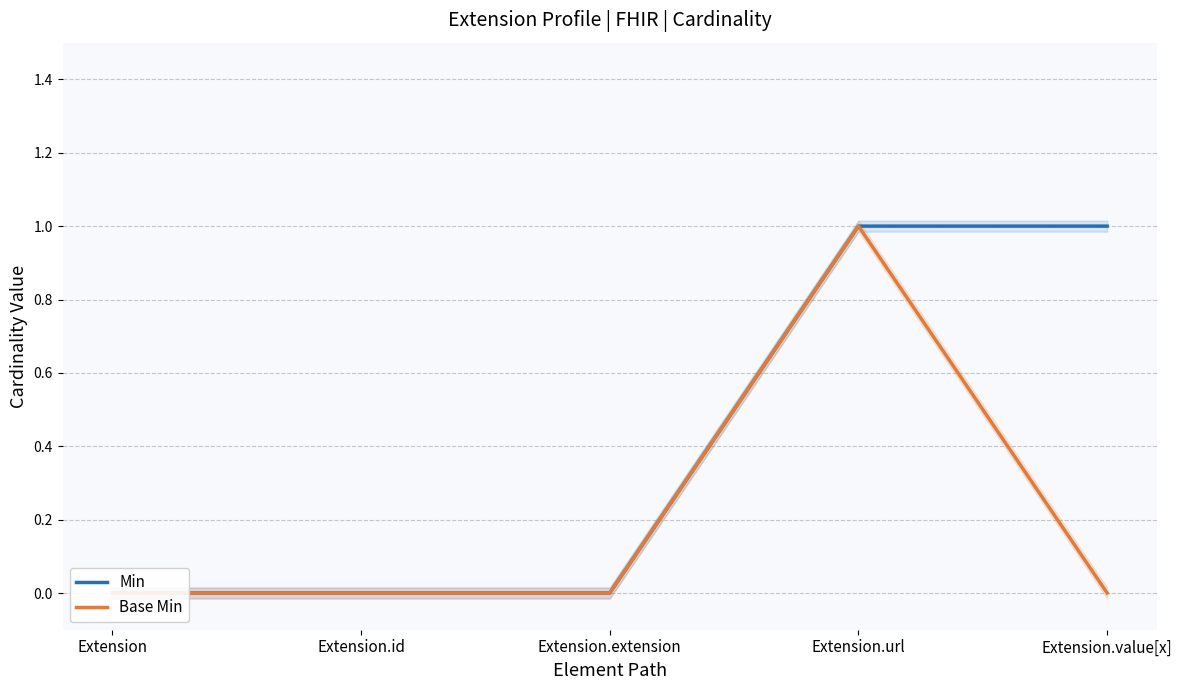

How many data points in Min are above 0?

2